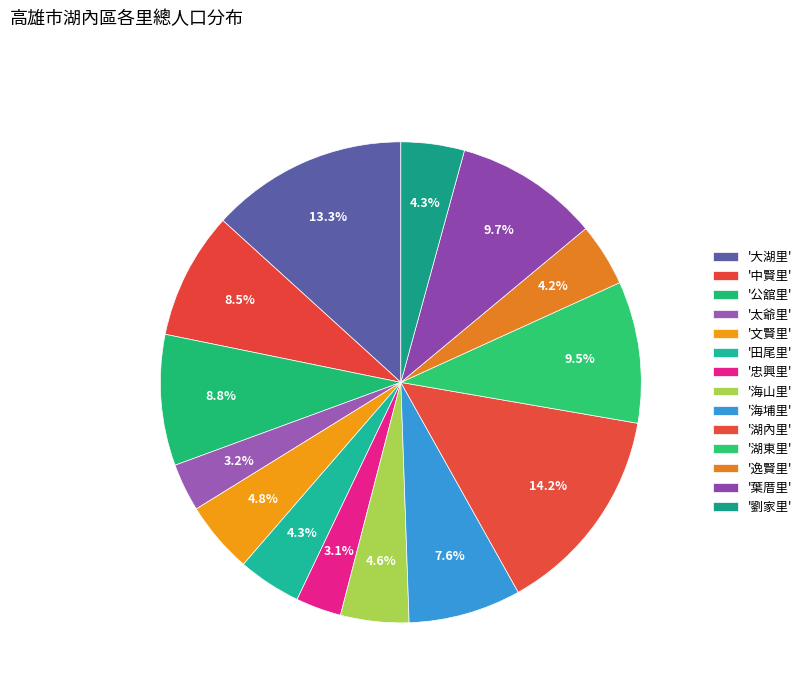

Count the number of slices in the pie.

14